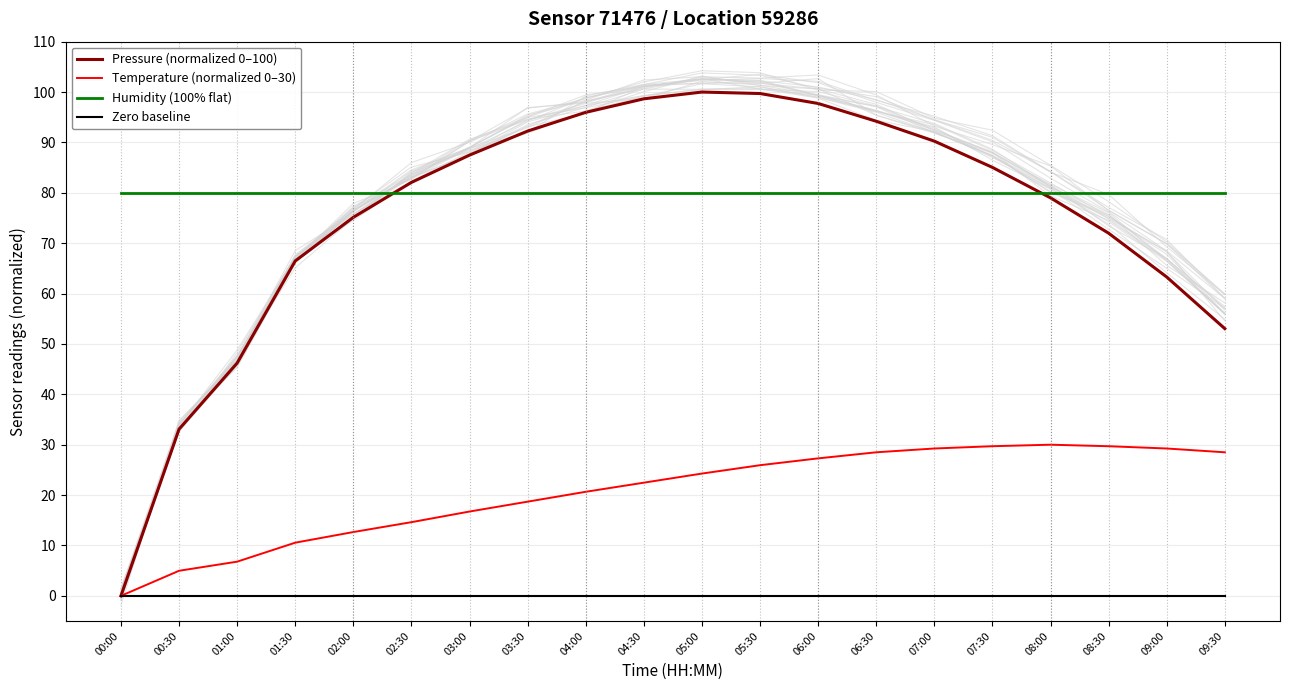

Which category has the lowest value across all series?

00:00